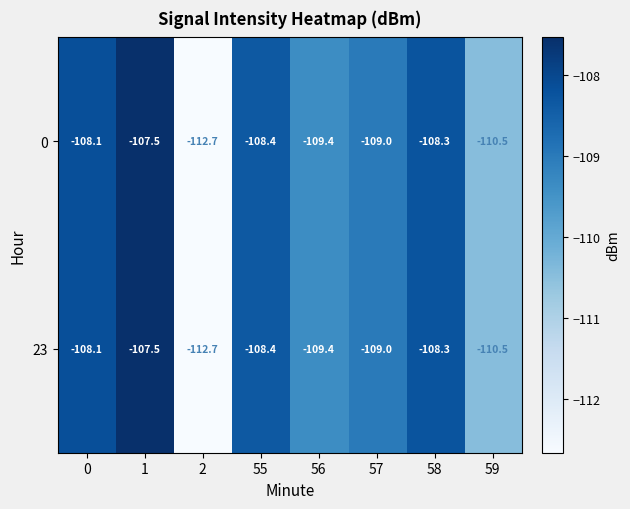

How many values in the 23 series exceed -108?

1